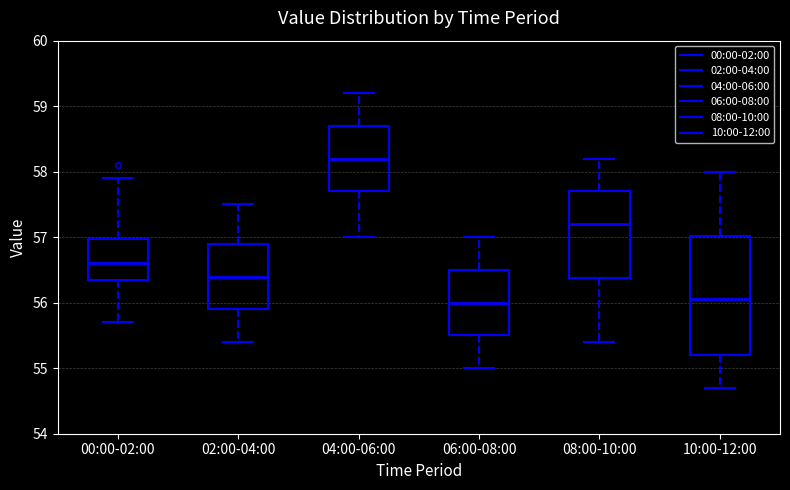

Which box has the highest median line?

04:00-06:00